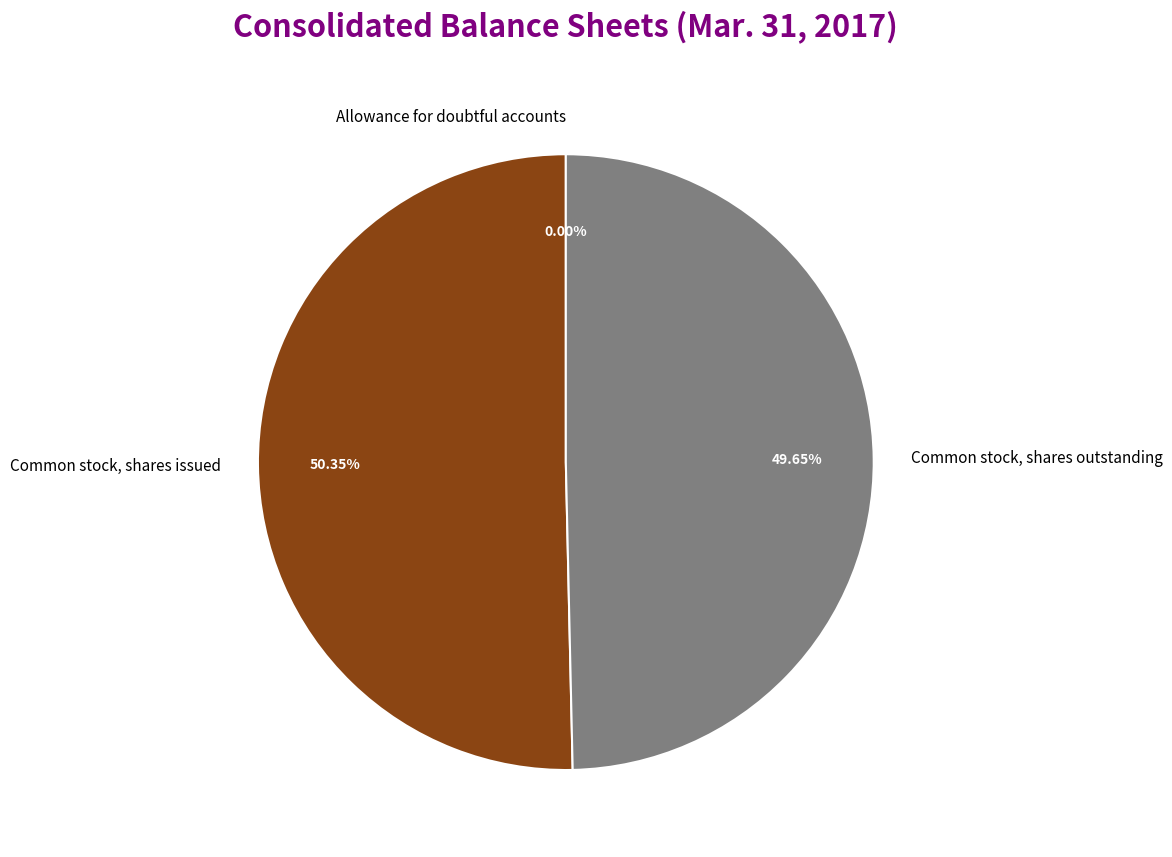

True or false: Common stock, shares outstanding accounts for 60% of the total.

False